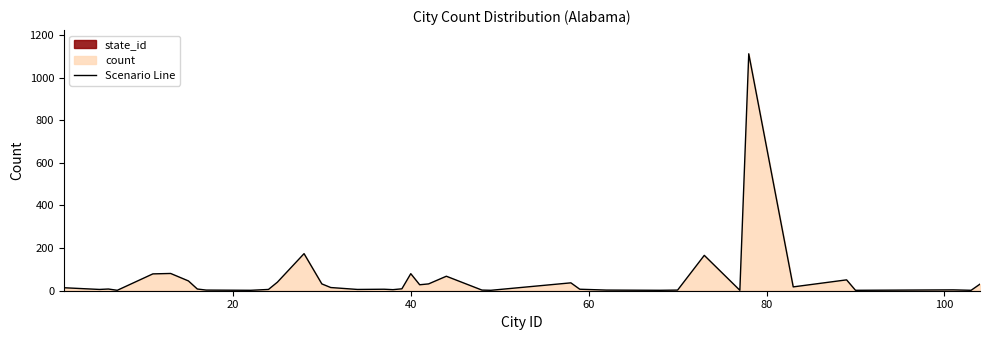

How many lines are shown in the chart?

1